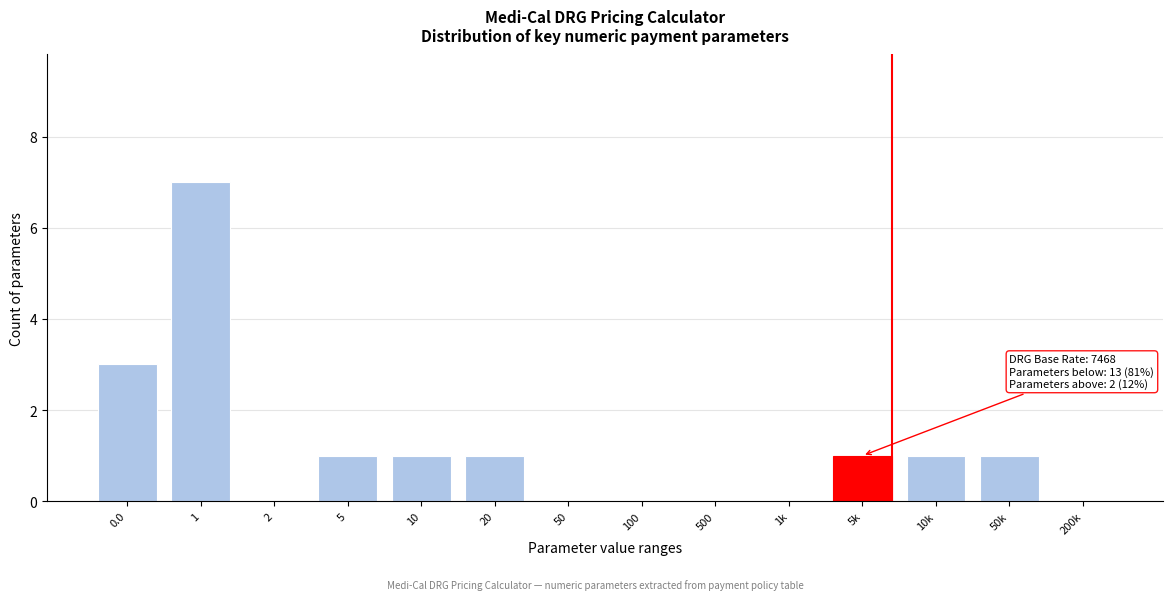

Reading left to right, transcribe all the data shown in this chart.

0.0=3	1=7	2=0	5=1	10=1	20=1	50=0	100=0	500=0	1k=0	5k=1	10k=1	50k=1	200k=0